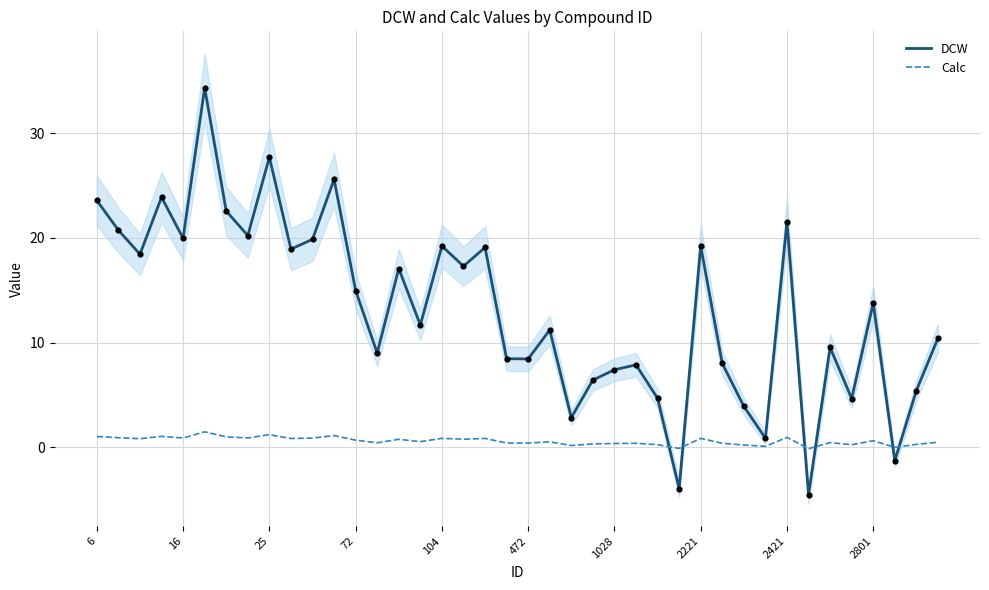

At how many categories does at least one series exceed 32?

1